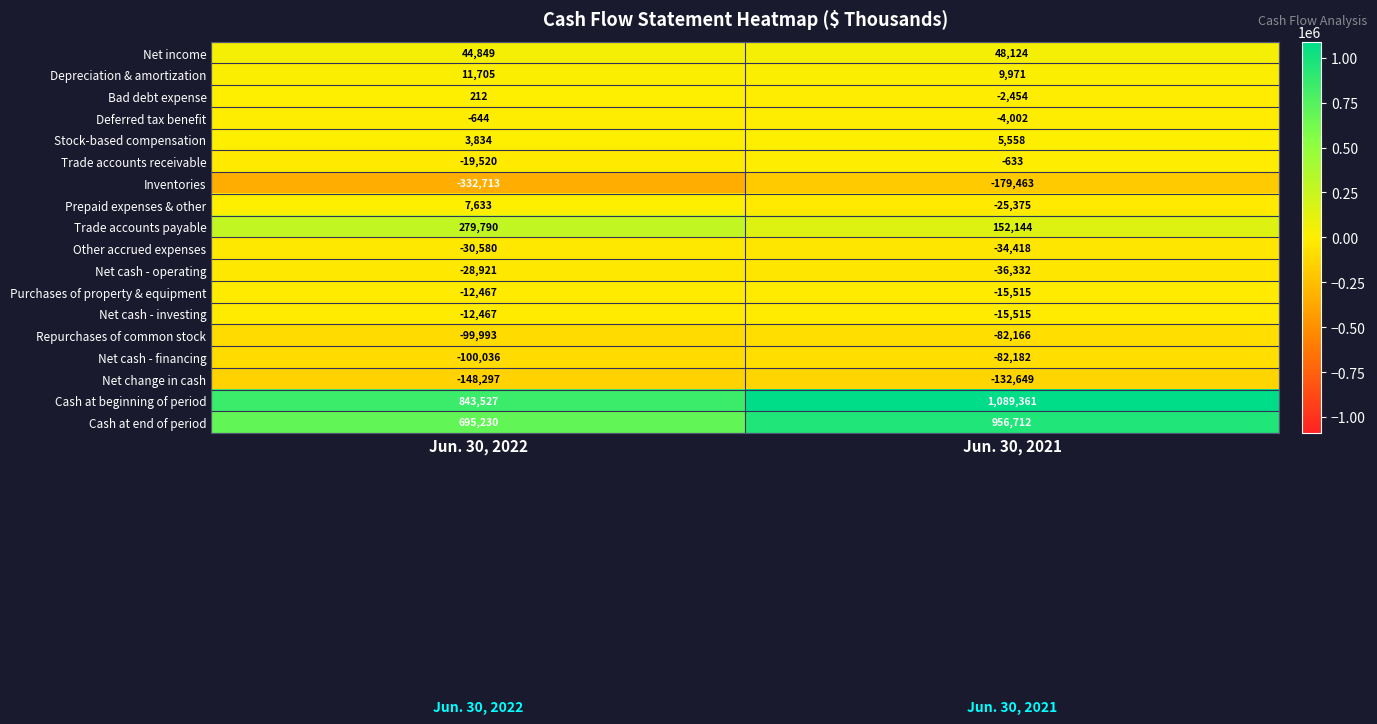

True or false: Bad debt expense has a value of -4285 at Jun. 30, 2021.

False